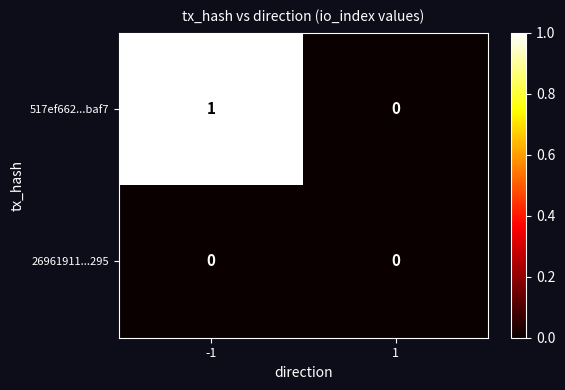

Between -1 and 1, which series saw the biggest shift?

517ef662...baf7